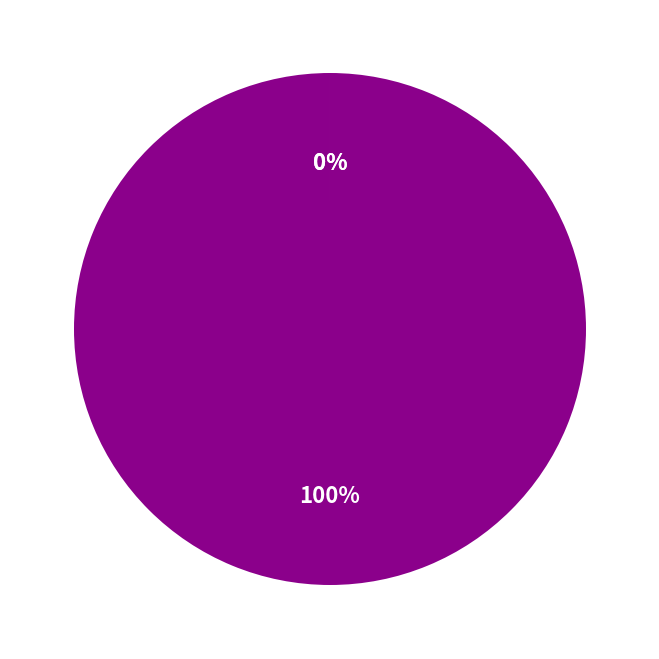

To the nearest percent, what is the average slice percentage?

33%